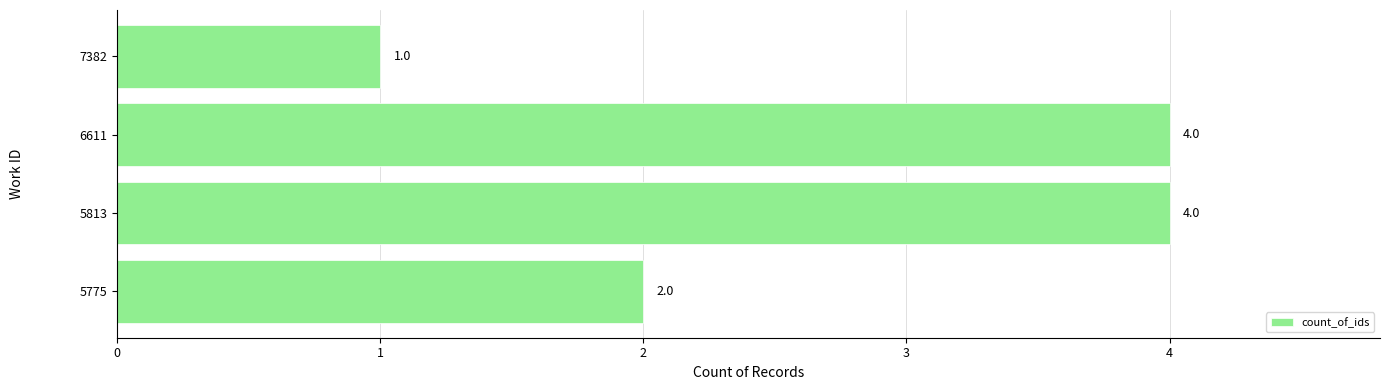

Does the chart contain any negative values?

No